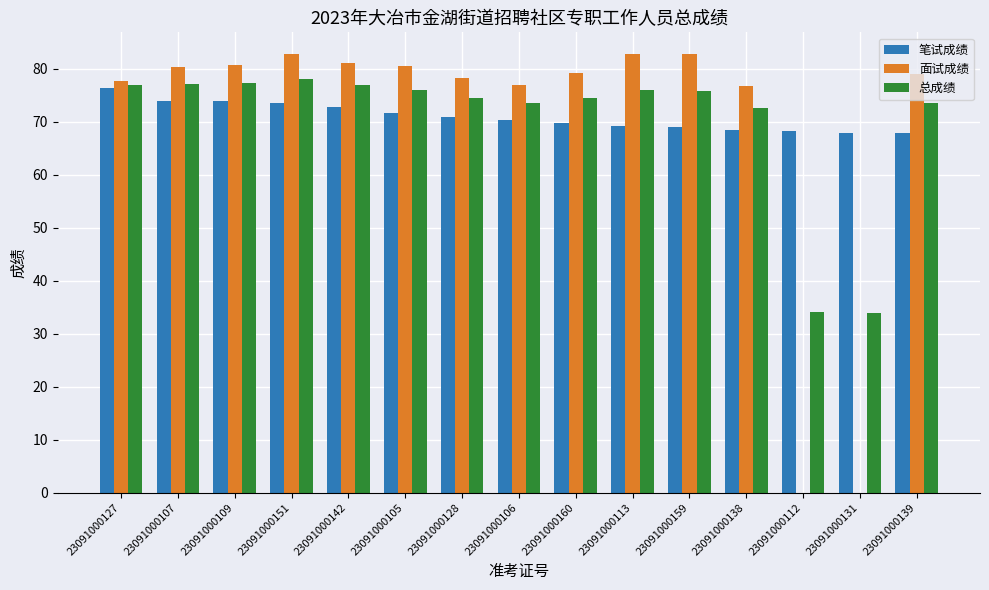

How many groups of bars are there?

15